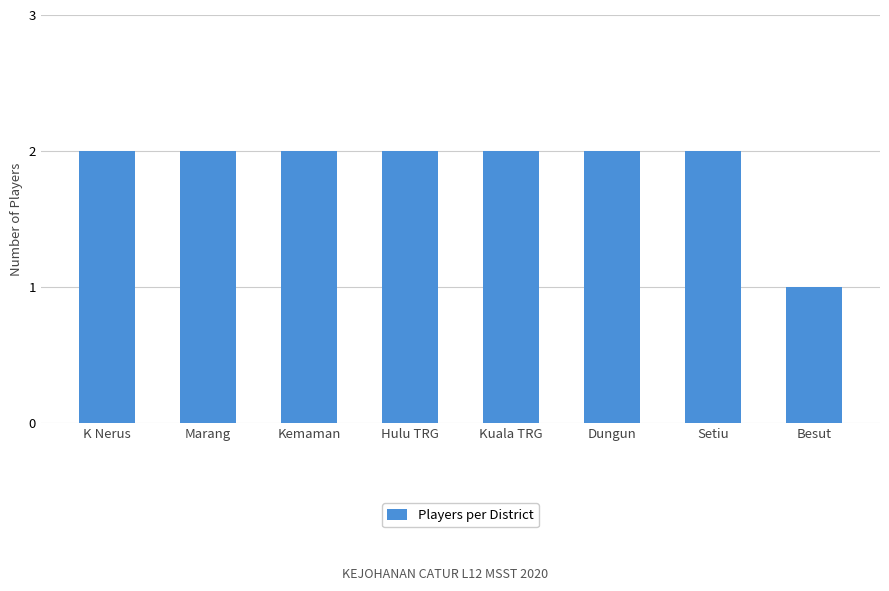

What is the value of the 3rd bar from the left?

2